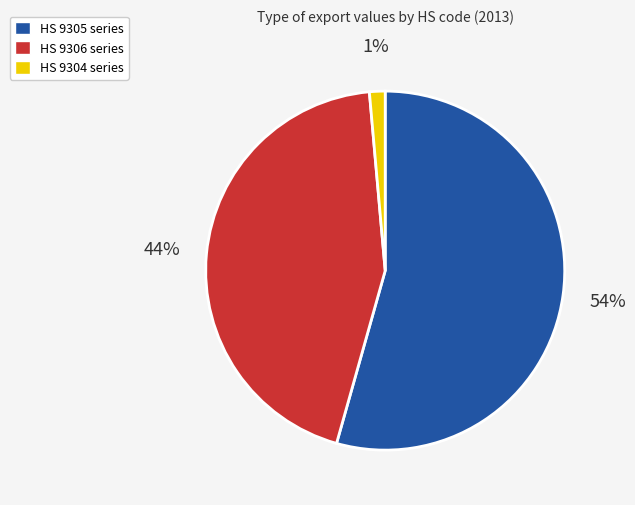

Count the number of slices in the pie.

3